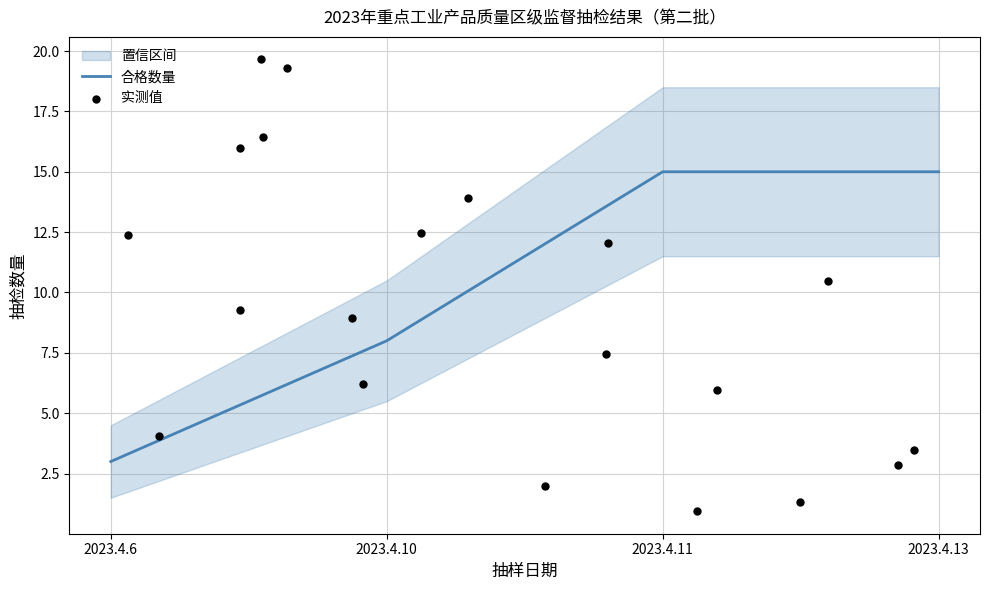

At which label is 合格数量 closest to 9?

2023.4.10